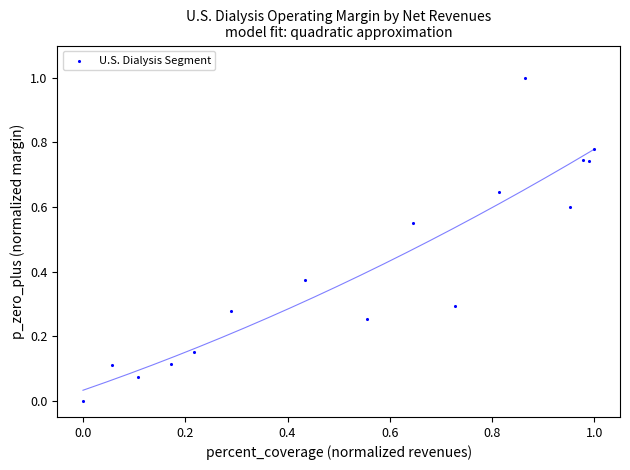

What is the range of X values (max minus min)?

1.0